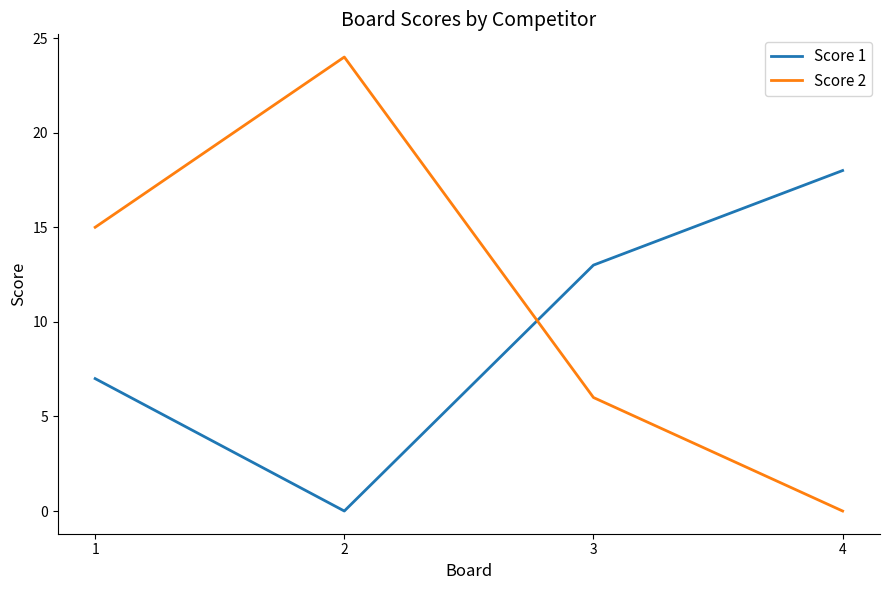

What is the difference between the Score 2 values at 3 and 2?

18